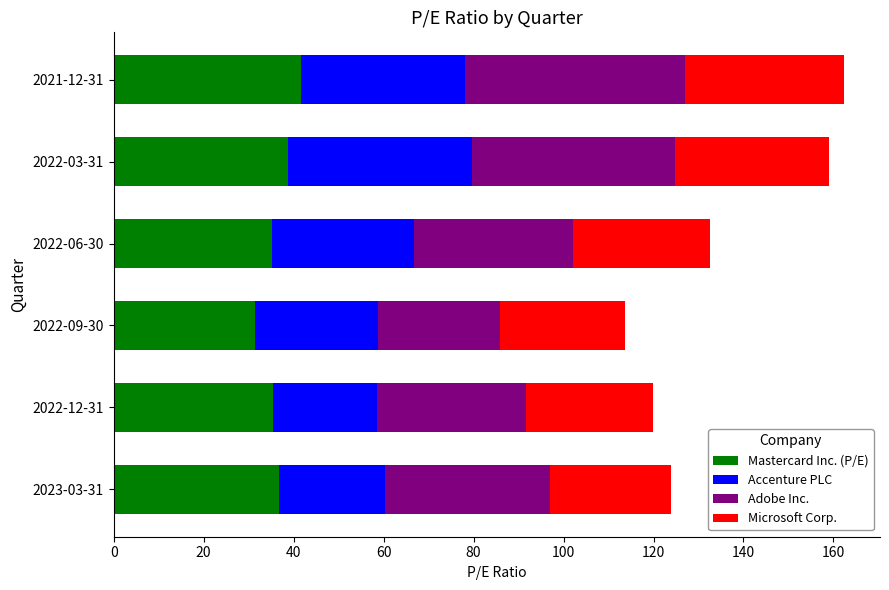

What is the total value across all series at 2022-12-31?

119.9